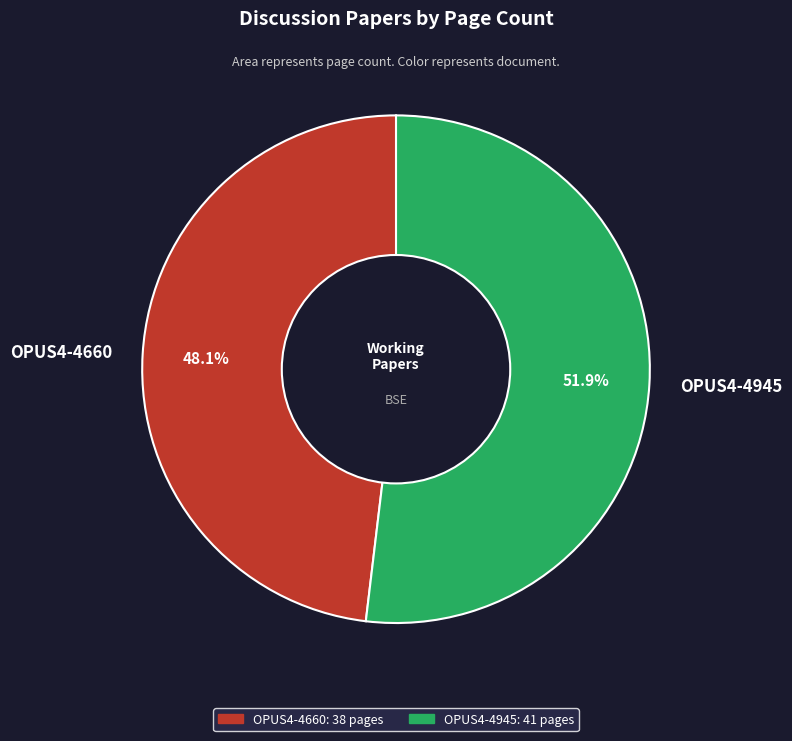

Which slice represents more than half of the pie?

OPUS4-4945